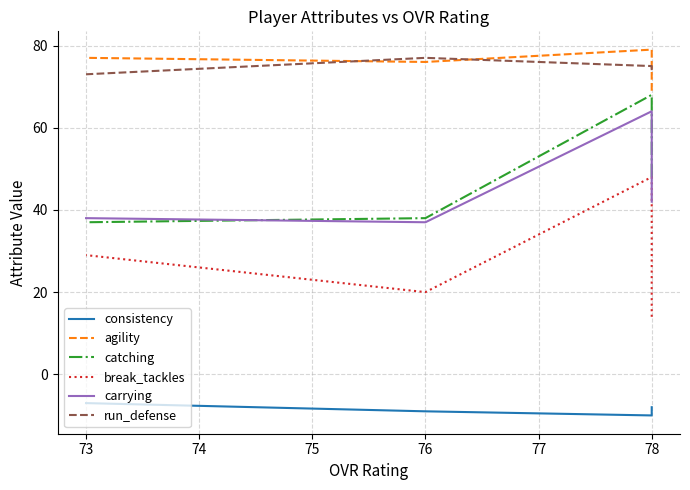

After their last crossing, which series has the higher values: carrying or catching?

carrying